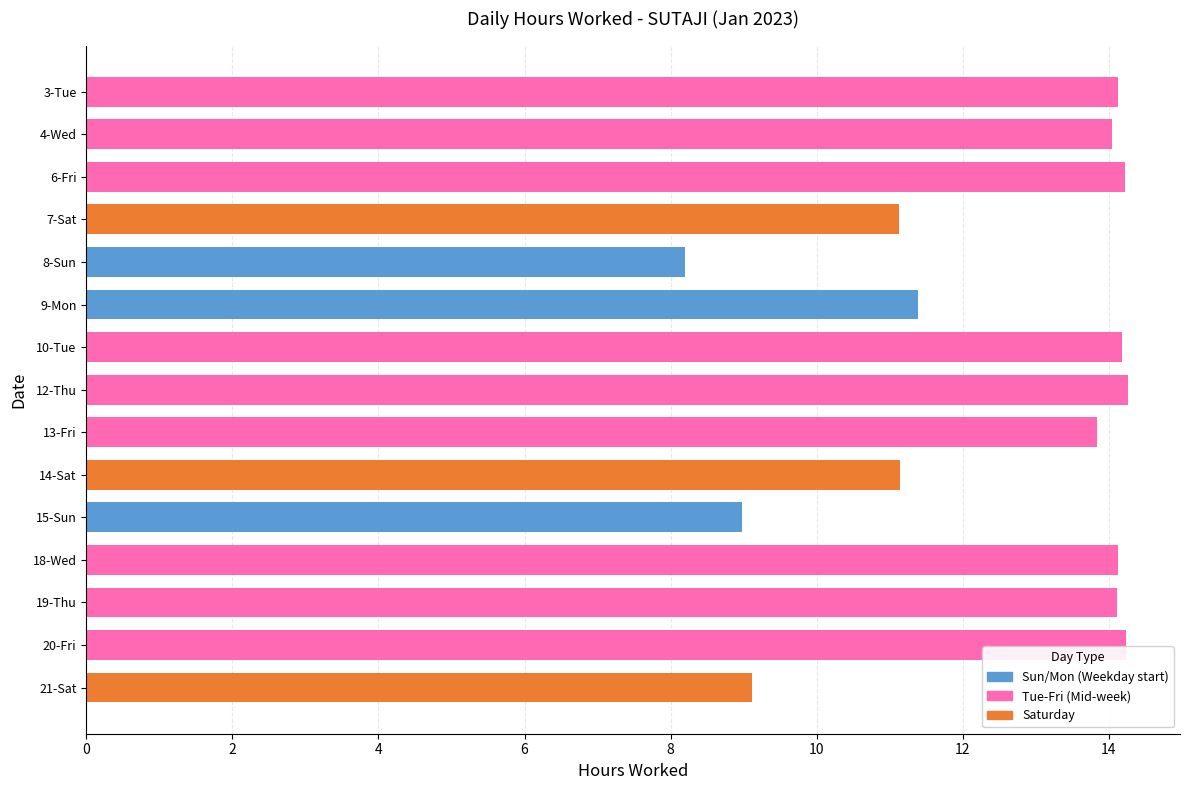

What is the greatest value displayed?

14.3